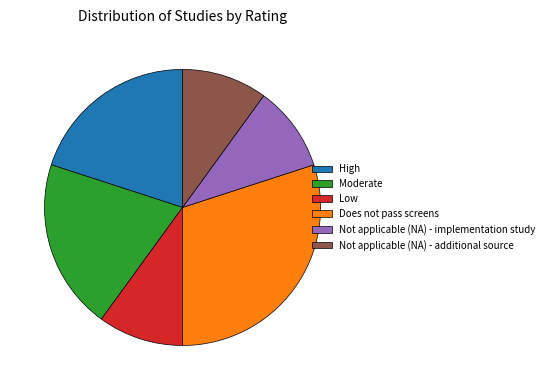

Is Does not pass screens the majority of the pie?

No